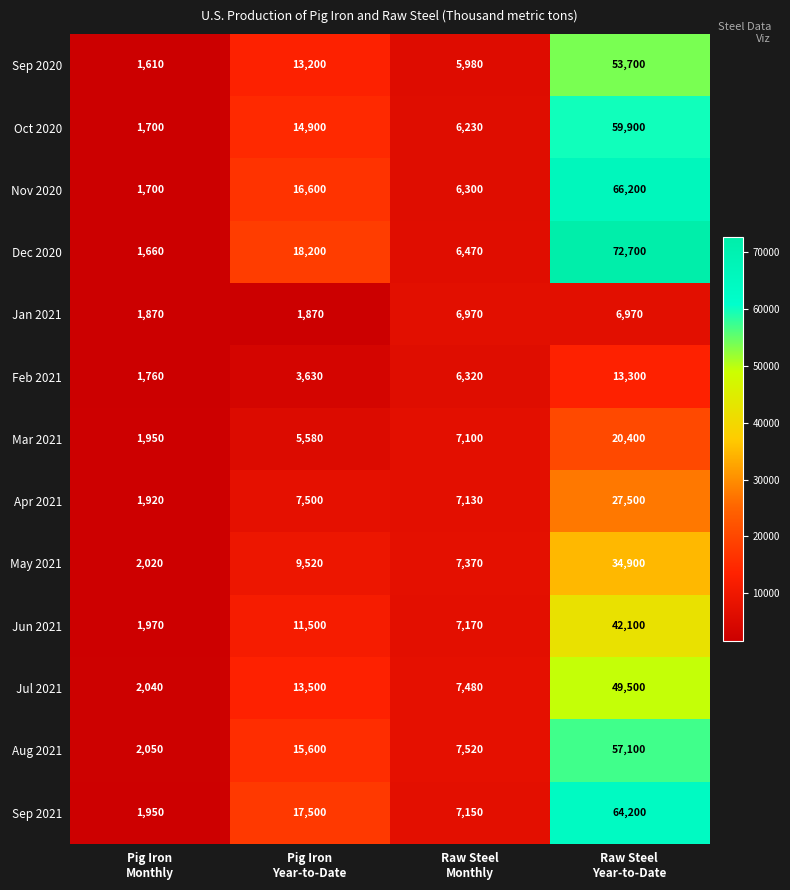

Rank the series by their maximum value, from highest to lowest.

Dec 2020, Nov 2020, Sep 2021, Oct 2020, Aug 2021, Sep 2020, Jul 2021, Jun 2021, May 2021, Apr 2021, Mar 2021, Feb 2021, Jan 2021